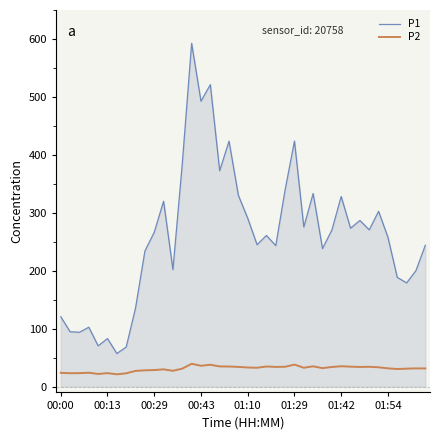

In P1, how many points are higher than both neighbors (excluding endpoints)?

12